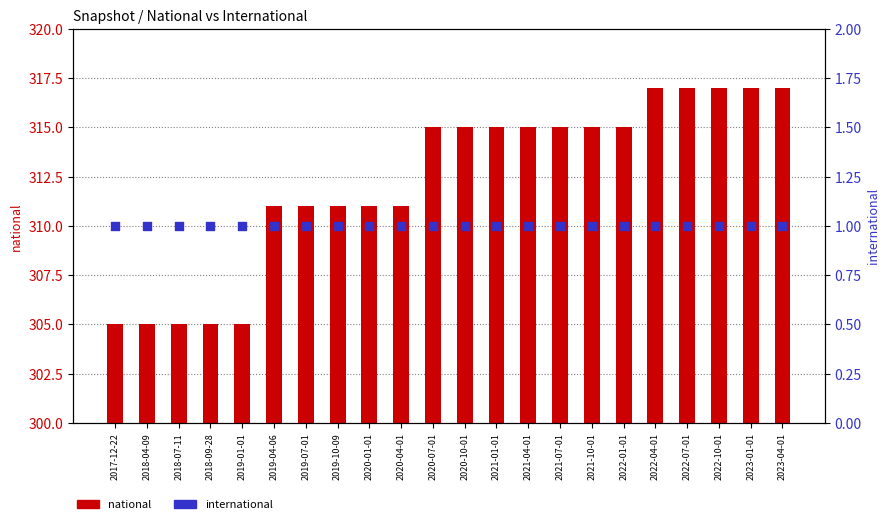

What is the total value across all series at 2021-10-01?

316